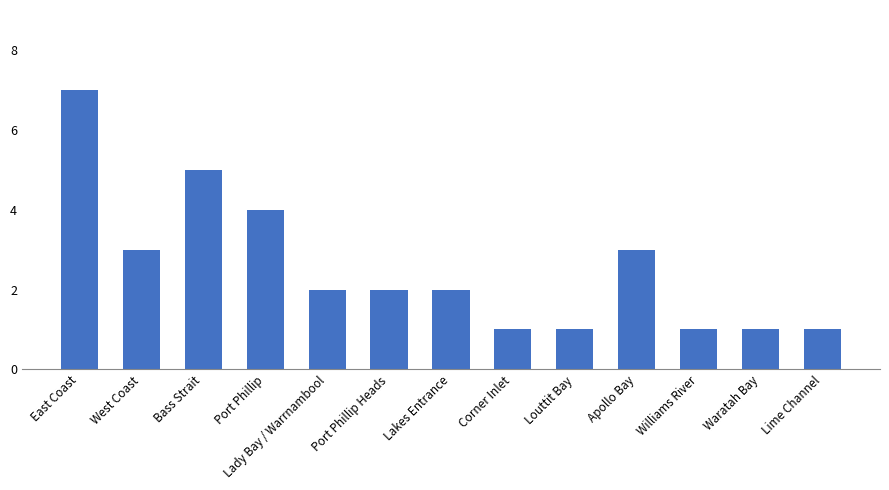

The chart shows a value of 2 at Waratah Bay. True or false?

False